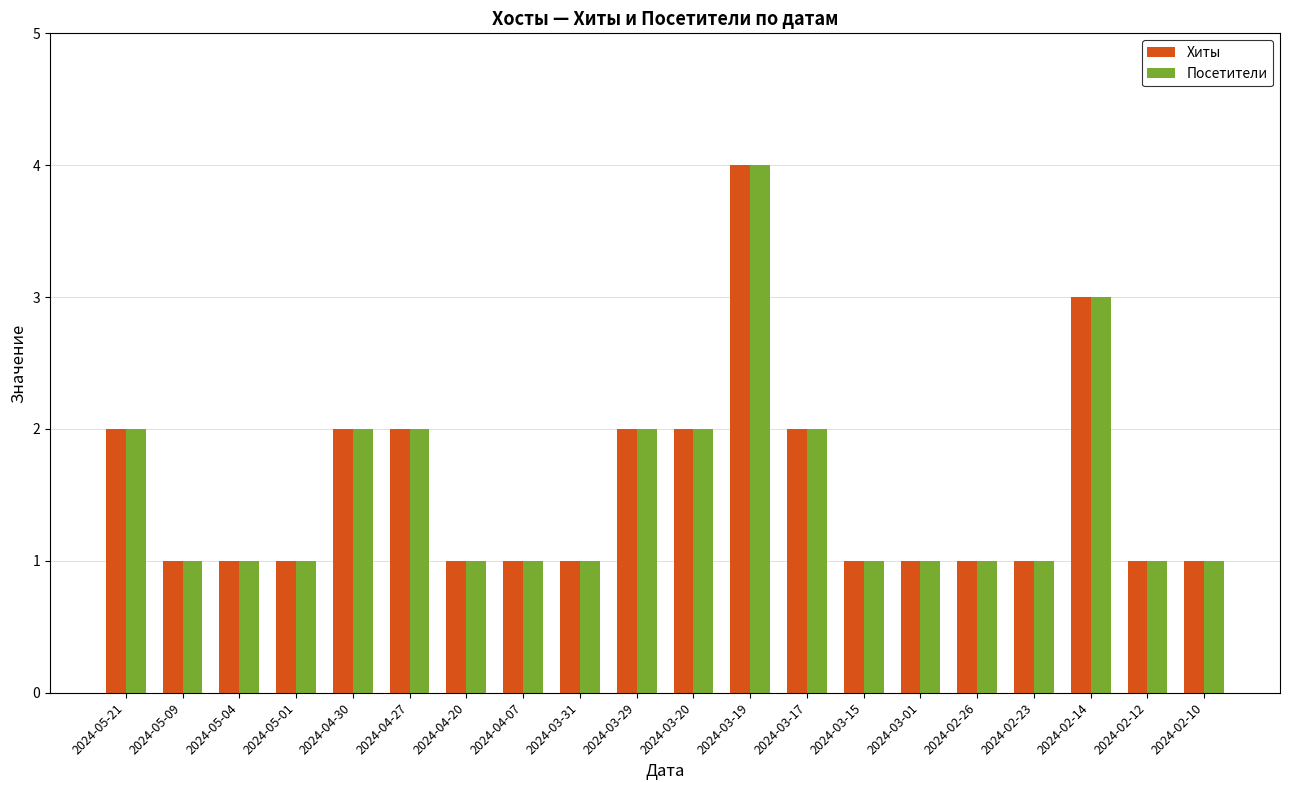

The value of Посетители at 2024-05-21 is 2. True or false?

True